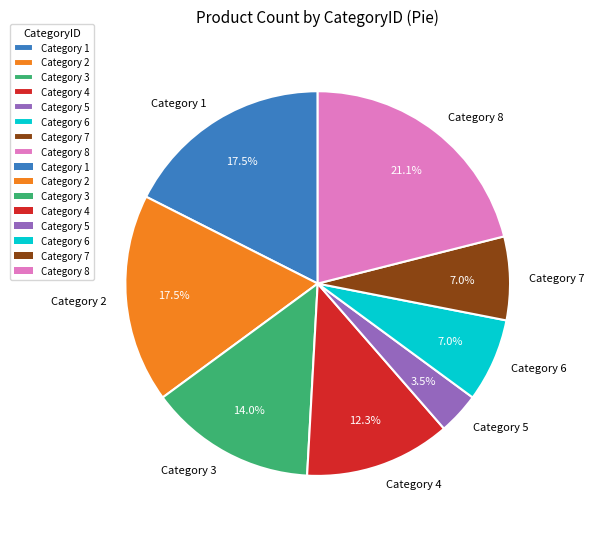

Is the sum of Category 4 and Category 1 greater than half?

No